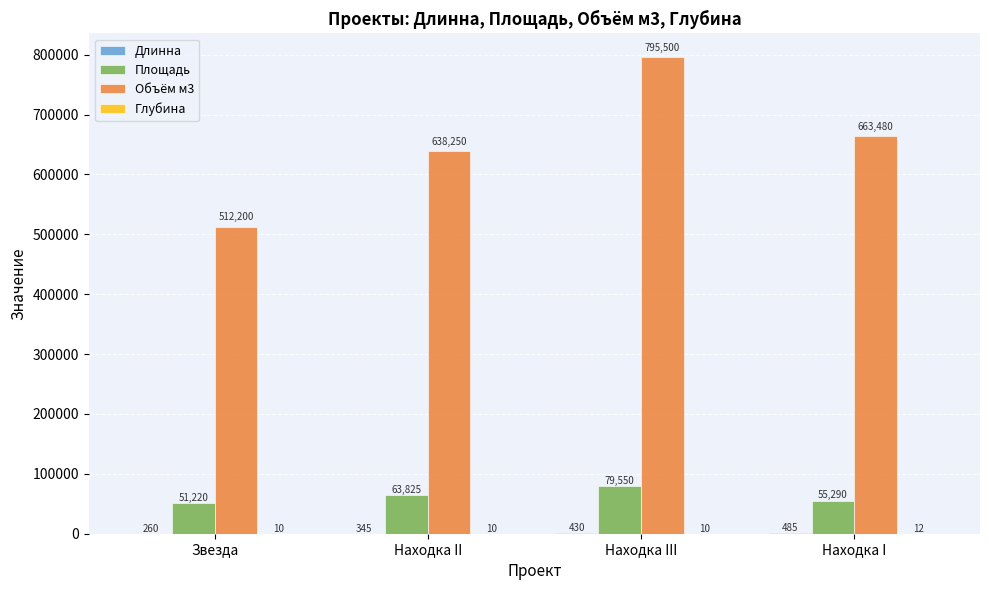

What is the average value of the Объём м3 series?

652358